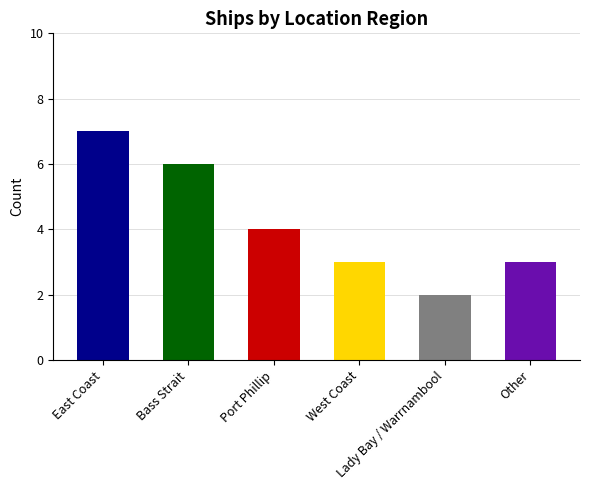

What is the sum of the values at West Coast and Bass Strait?

9